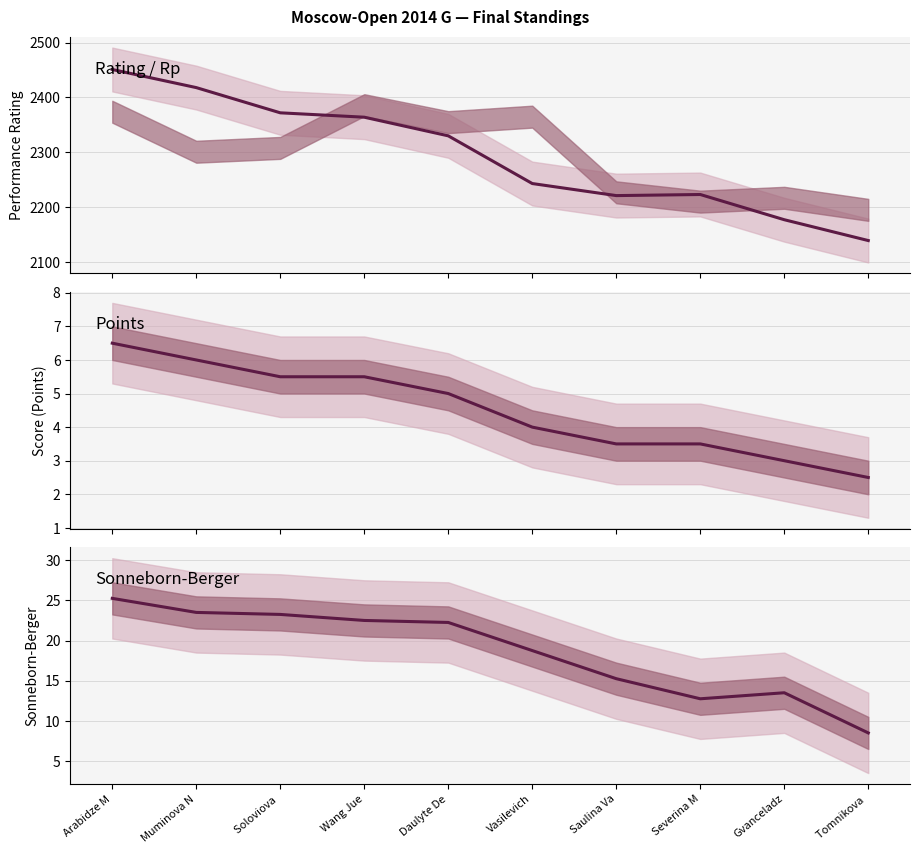

What are all the series names shown in the legend?

Rp, Points, Sonneborn-Berger